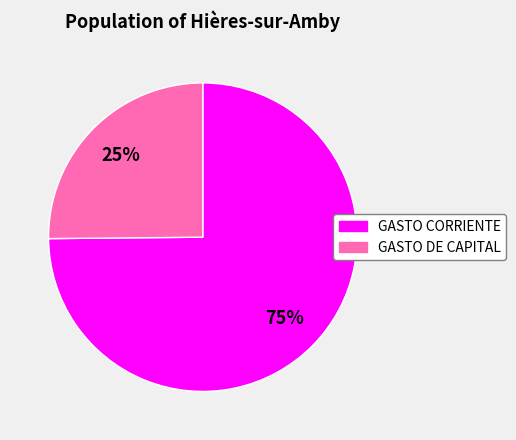

The GASTO DE CAPITAL slice represents 25% of the pie. True or false?

True